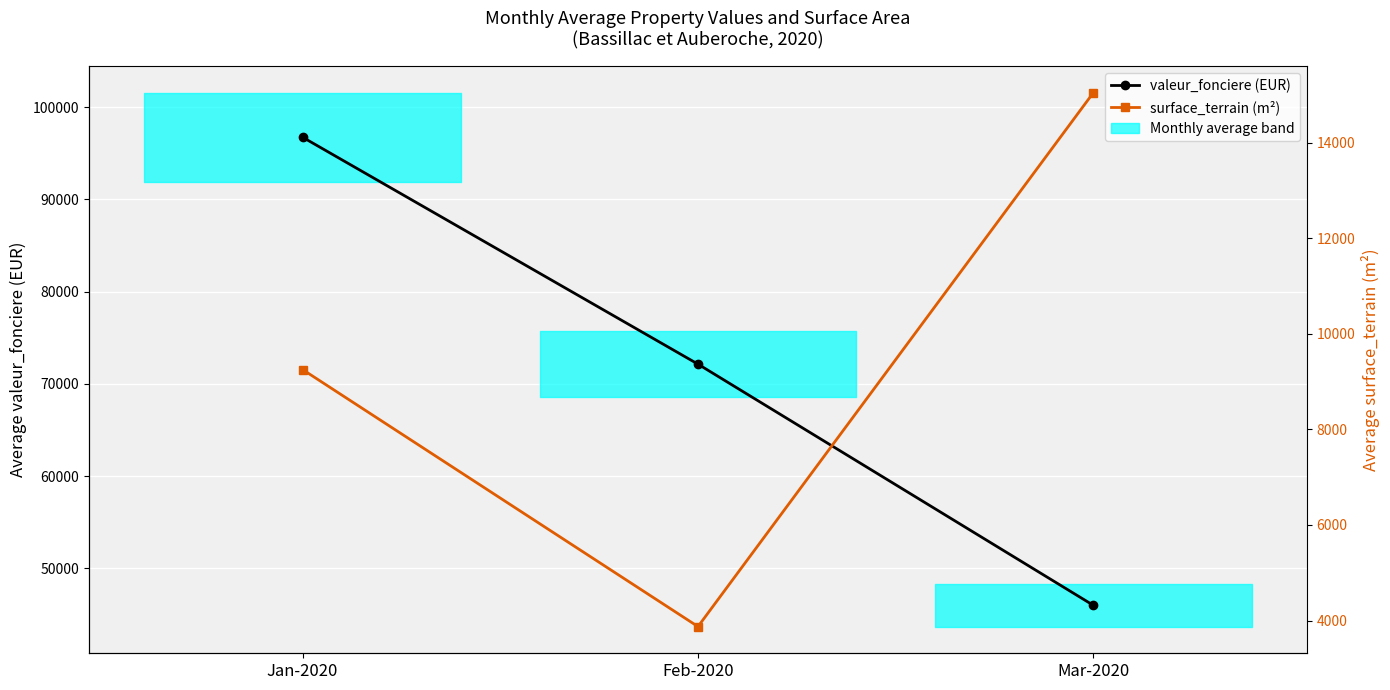

The valeur_fonciere (EUR) series shows 141381 at Jan-2020. True or false?

False